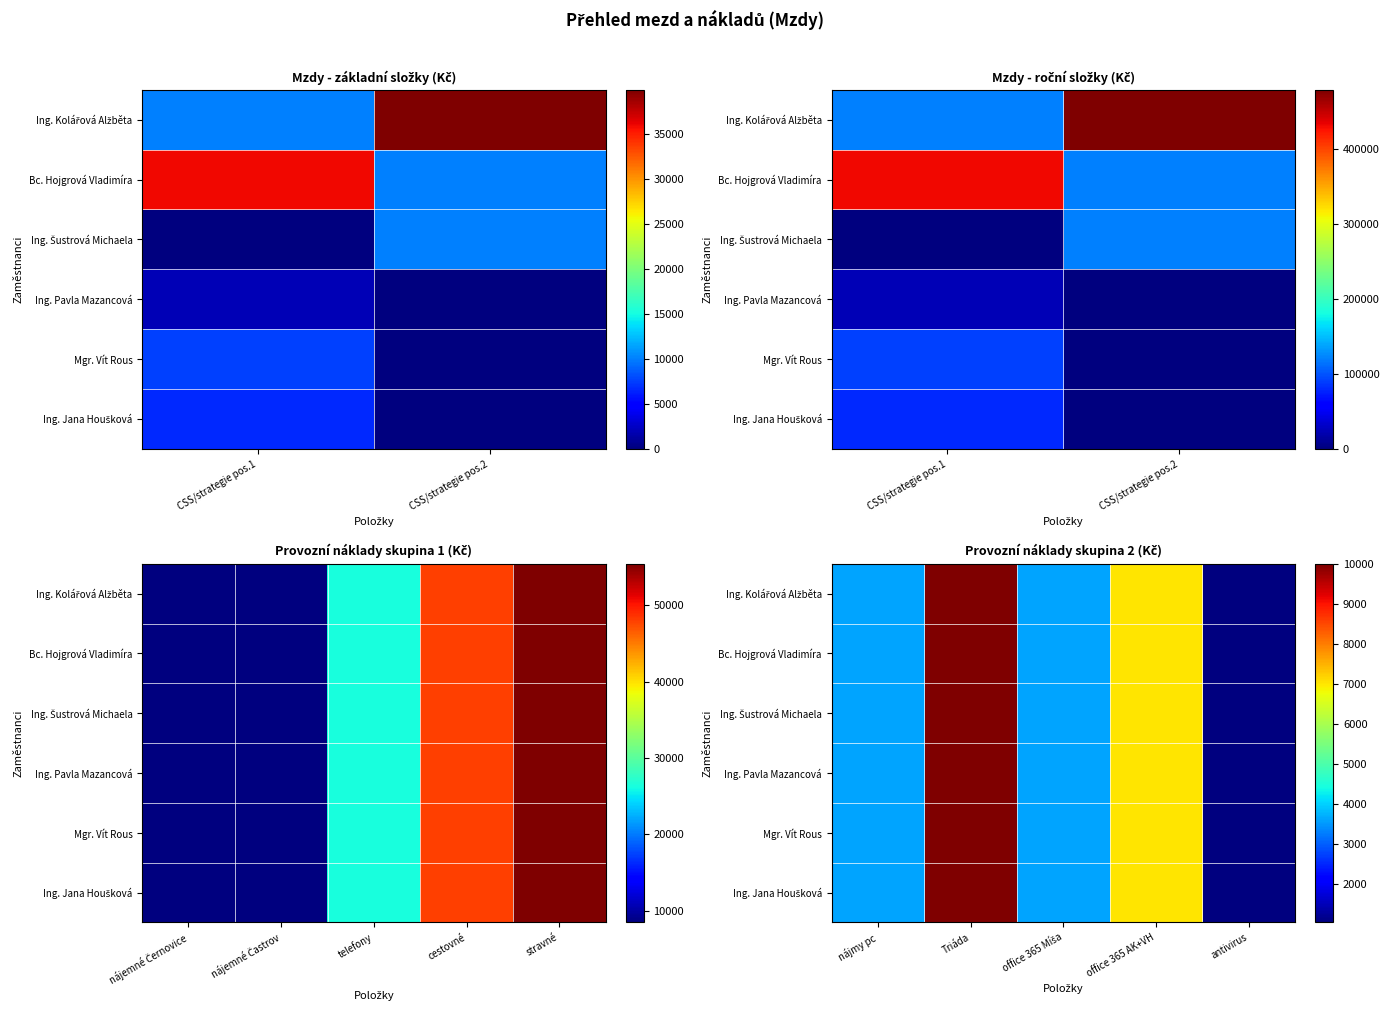

Count the number of data series in this chart.

6